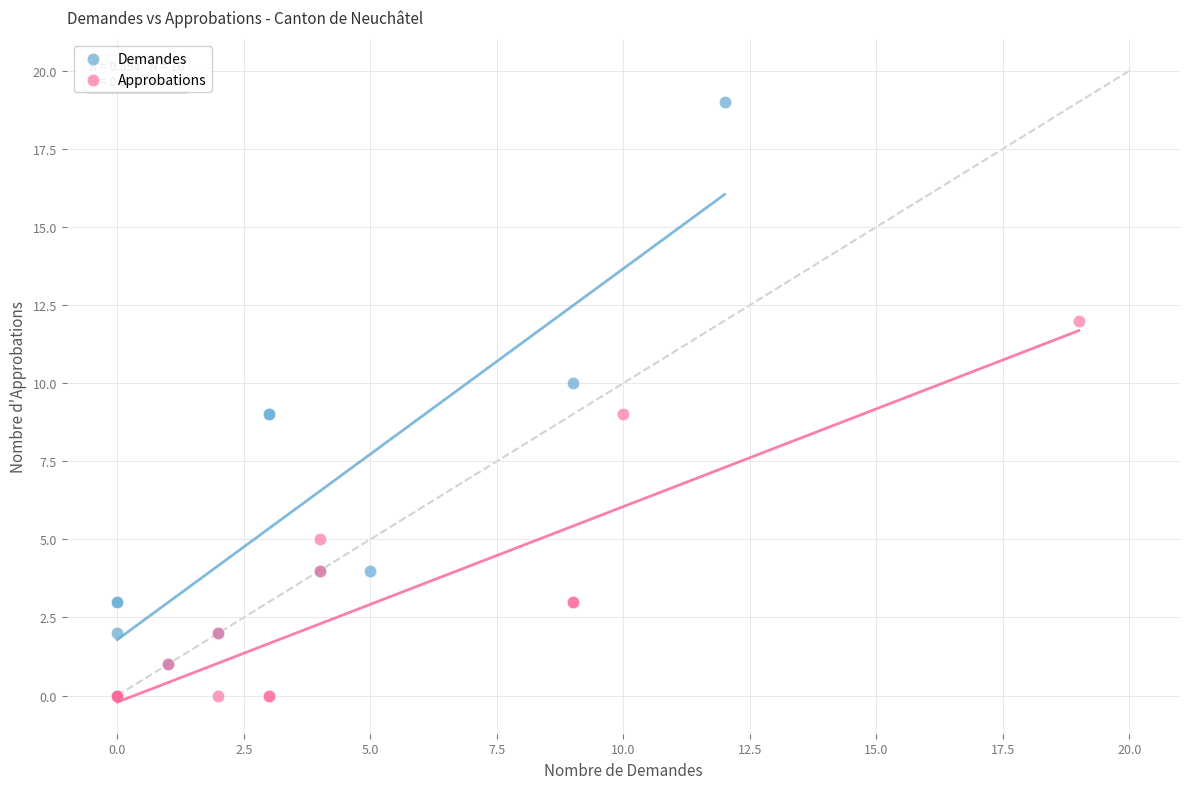

Which series reaches the maximum Y coordinate?

Demandes